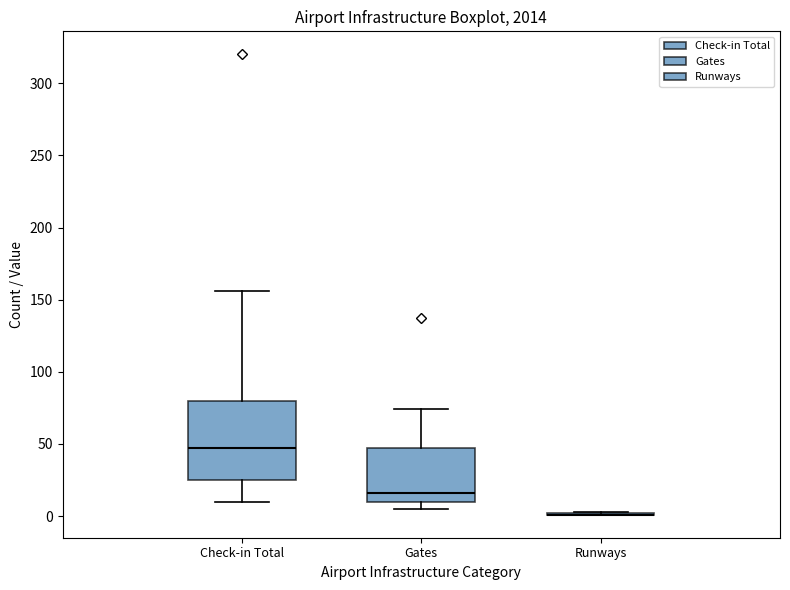

Where does the upper whisker of the box for Gates end on the y-axis? The values are not printed on the chart, so give them approximately, as read against the axis.

75